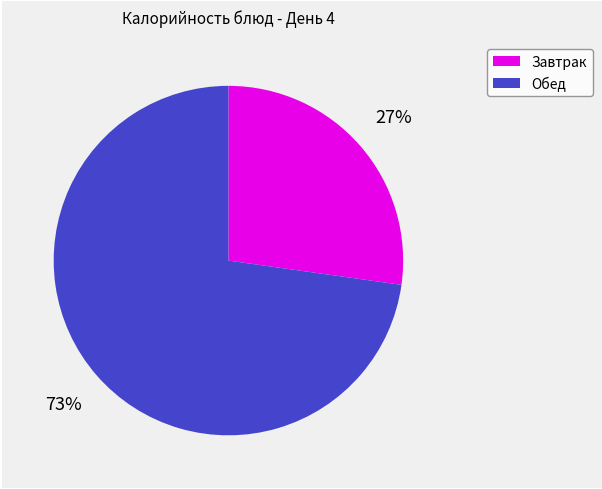

Does any single category account for the majority?

Yes